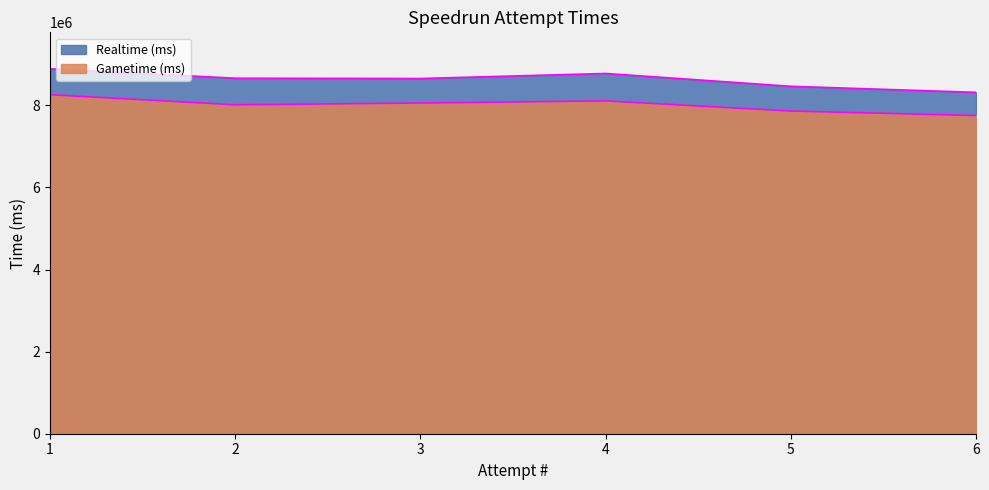

True or false: Realtime (ms) and Gametime (ms) intersect in this chart.

False